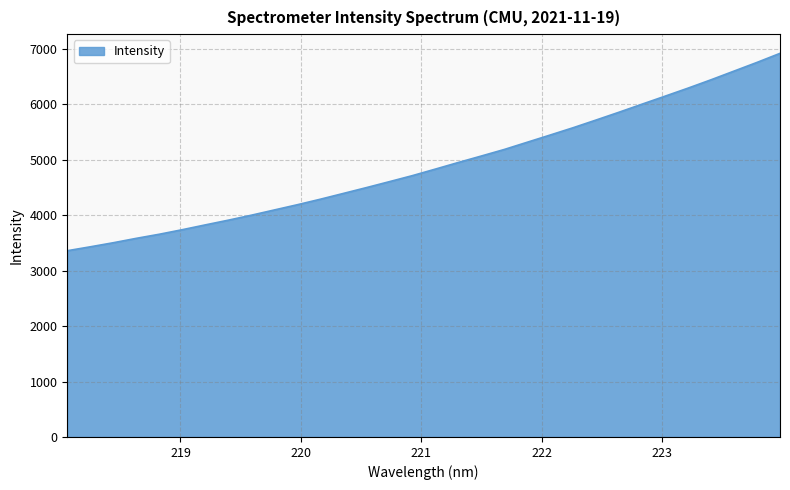

What is the smallest value displayed?

3358.1